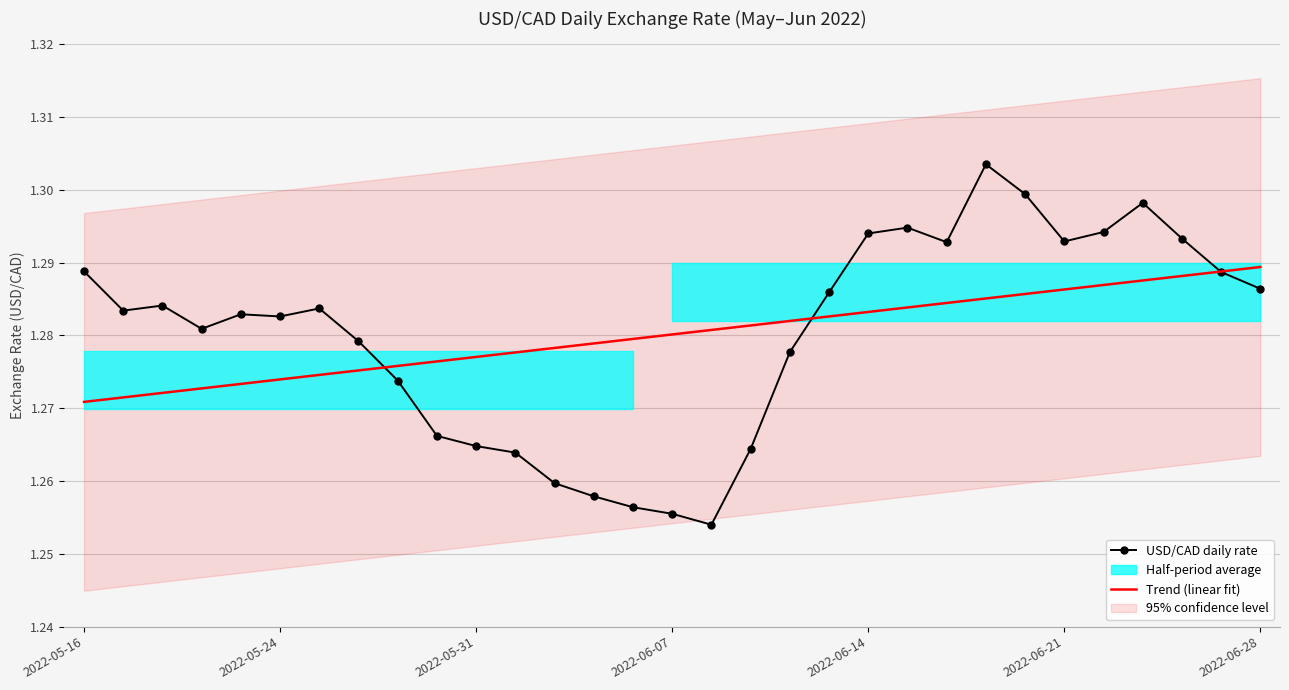

True or false: Trend (linear fit) has a value of 0.3 at 2022-06-14.

False